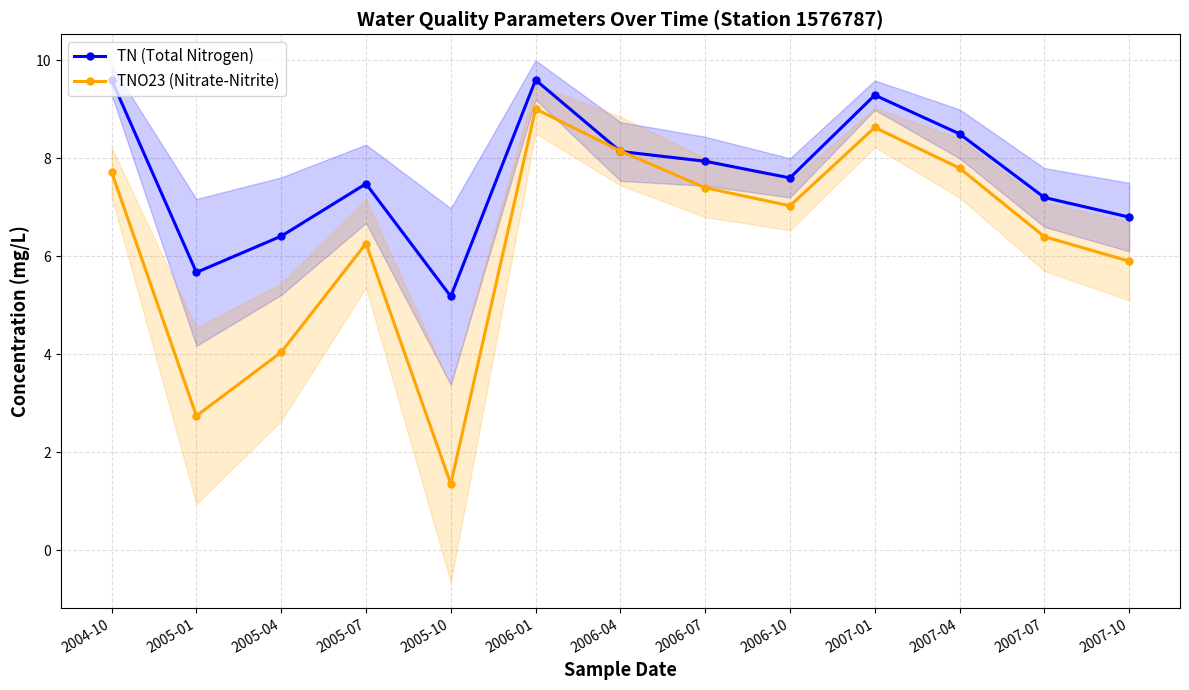

Is it true that TNO23 (Nitrate-Nitrite) equals 4.8 at 2007-01?

False